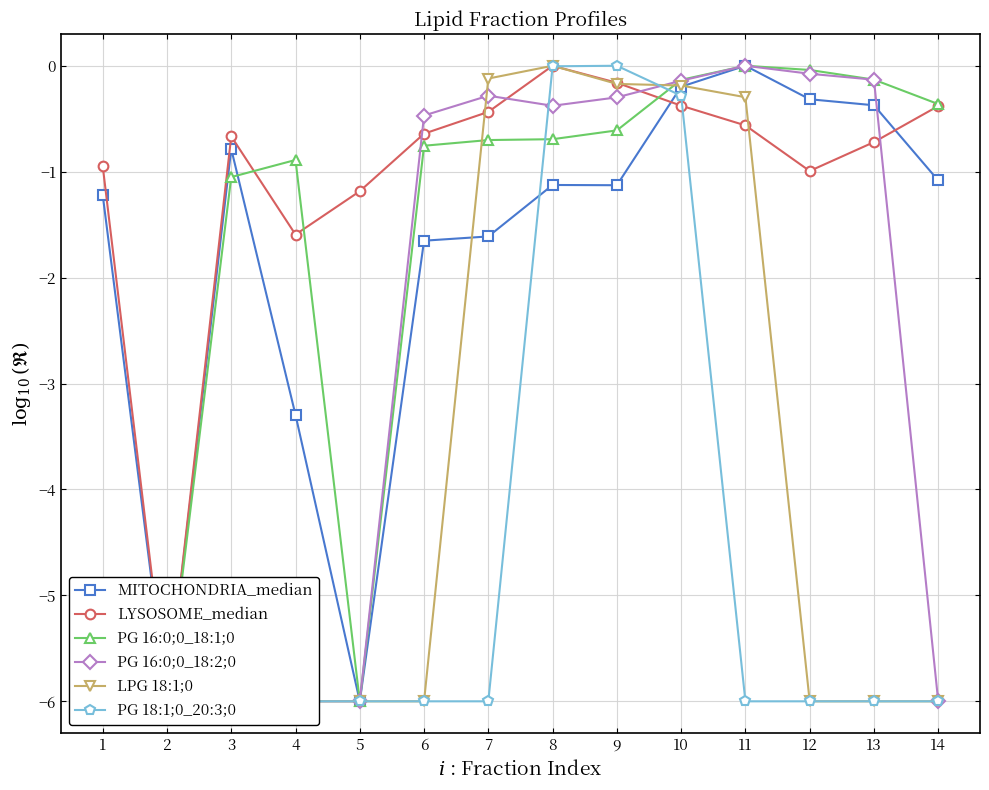

How many negative values does the PG 16:0;0_18:2;0 series have?

13